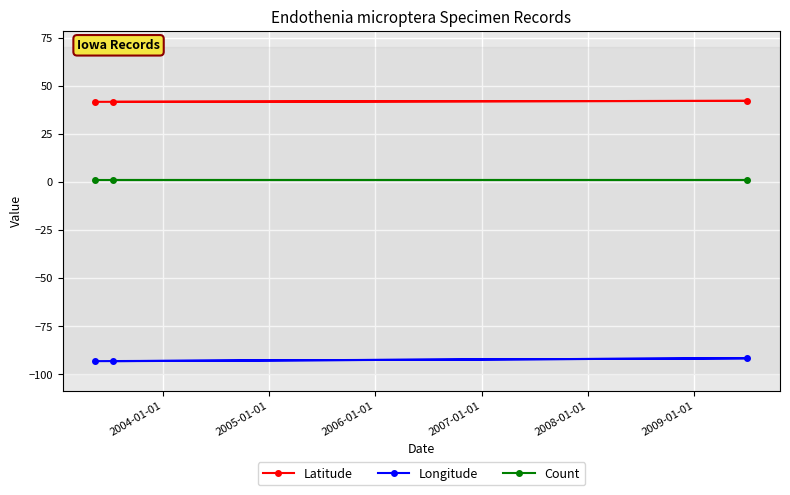

What is the sum of all Count values?

3.0